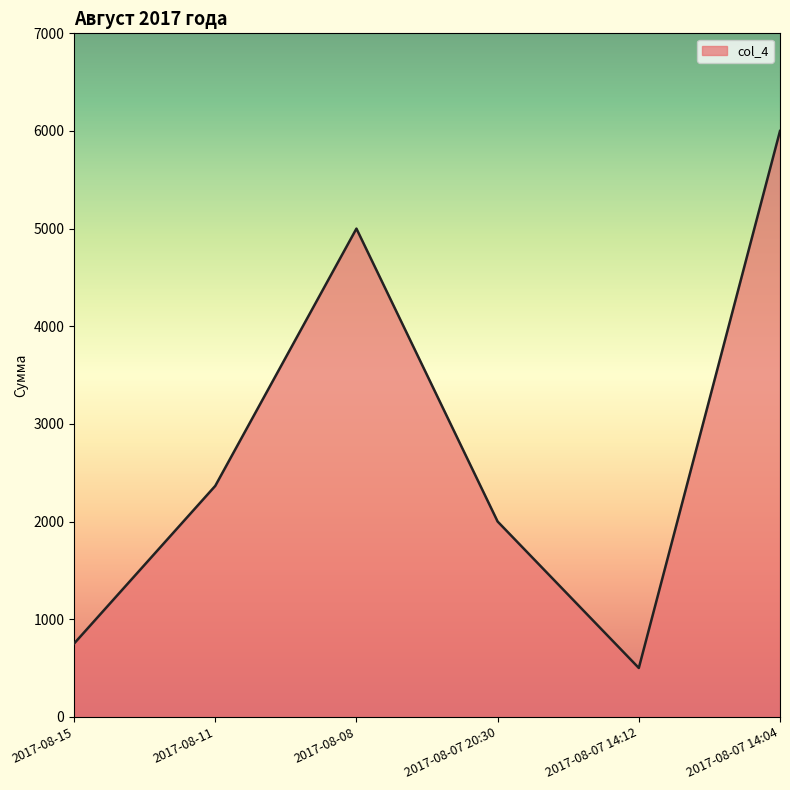

How many interior local valleys (lower than both neighbors) does the data have?

1